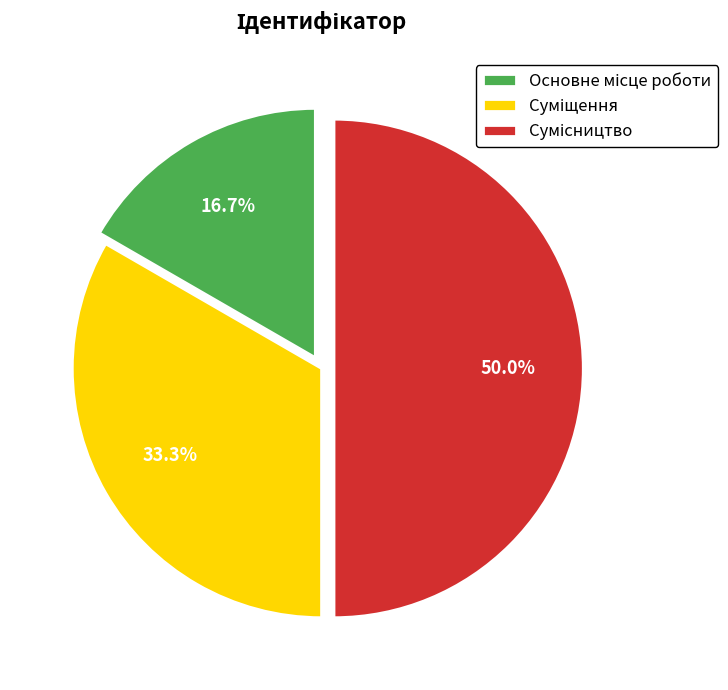

Count the number of slices in the pie.

3